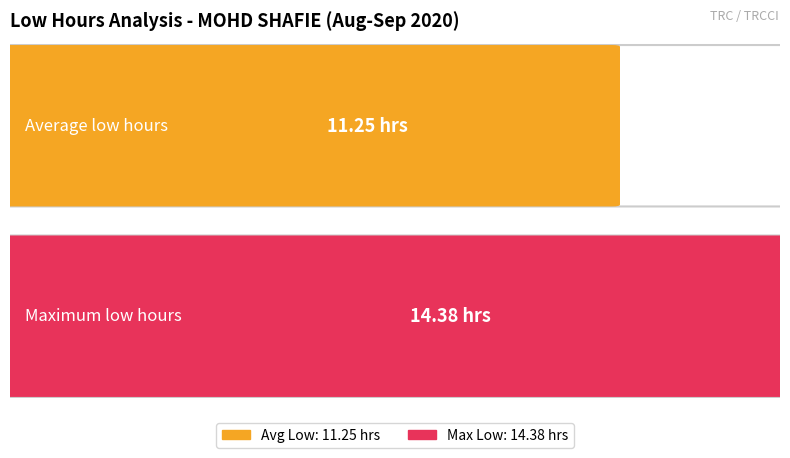

How many bars are there in each group?

2